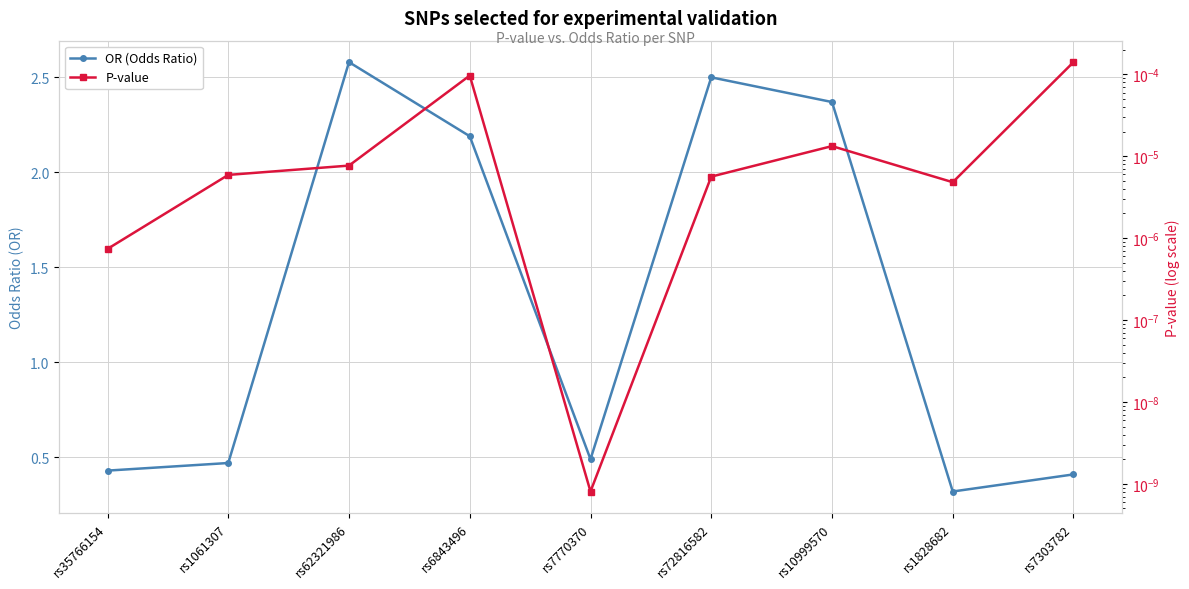

Count the number of data series in this chart.

2